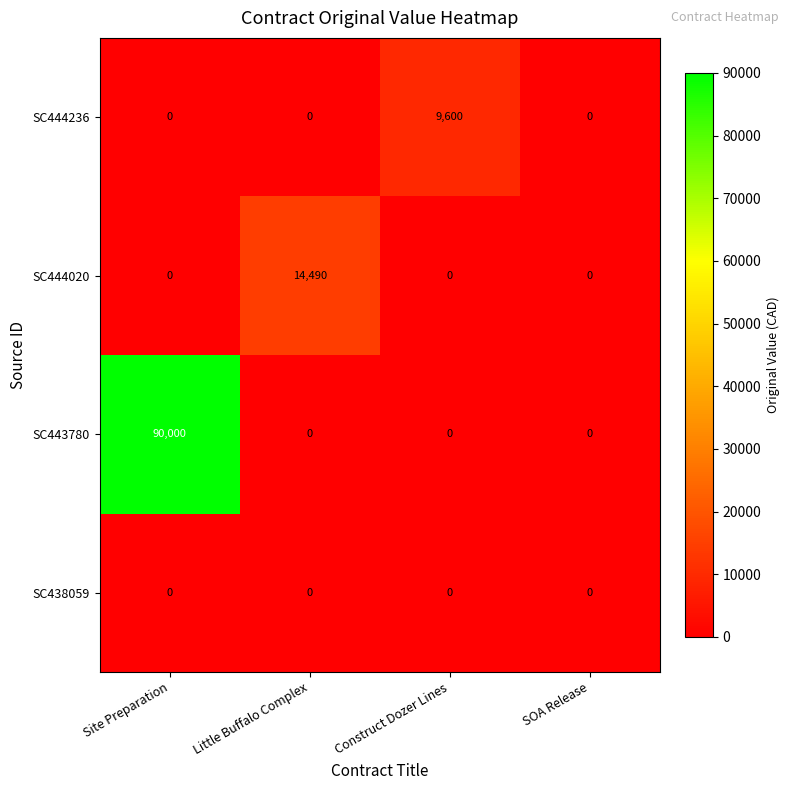

What is the total value across all series at Construct Dozer Lines?

9600